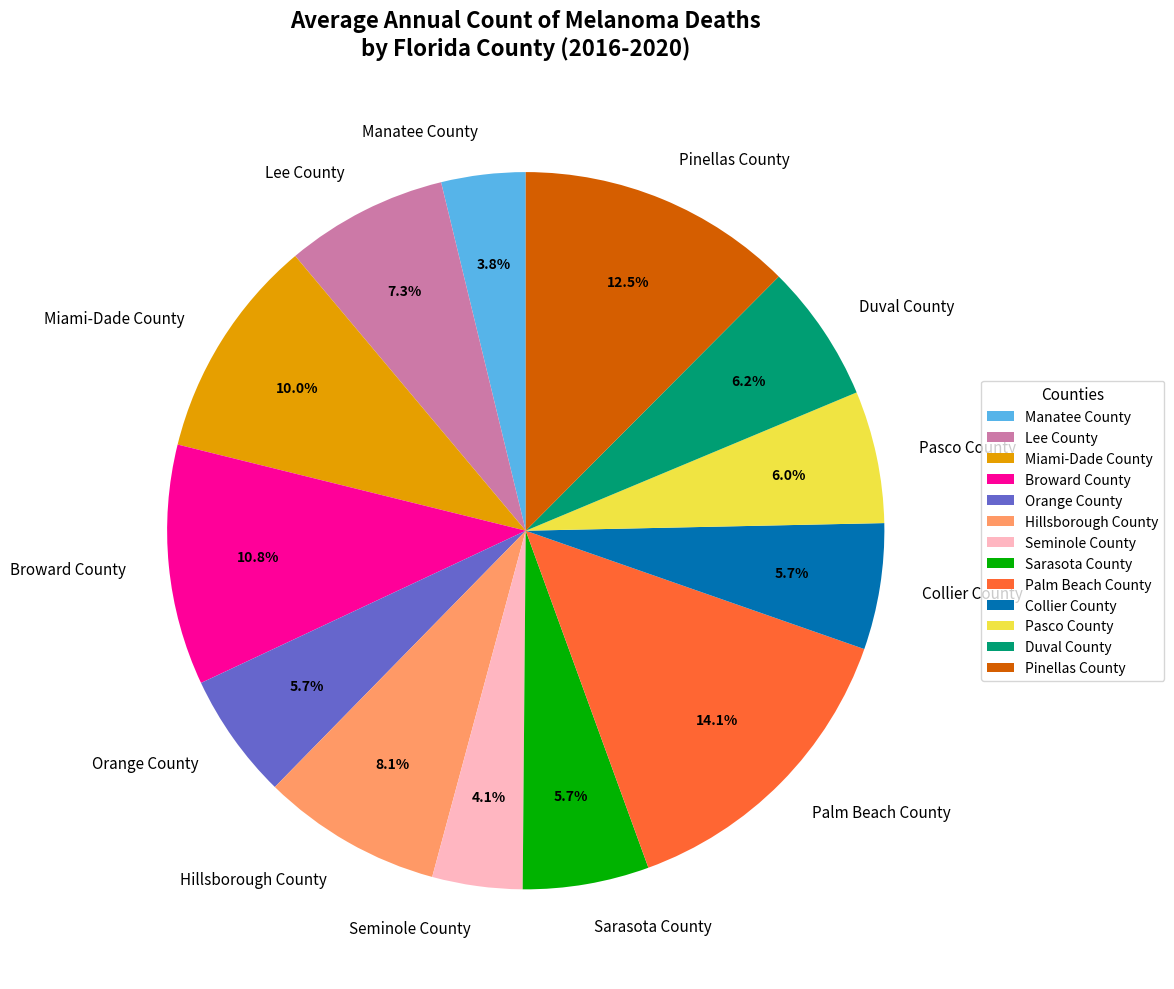

Does Sarasota County account for over 50% of the chart?

No